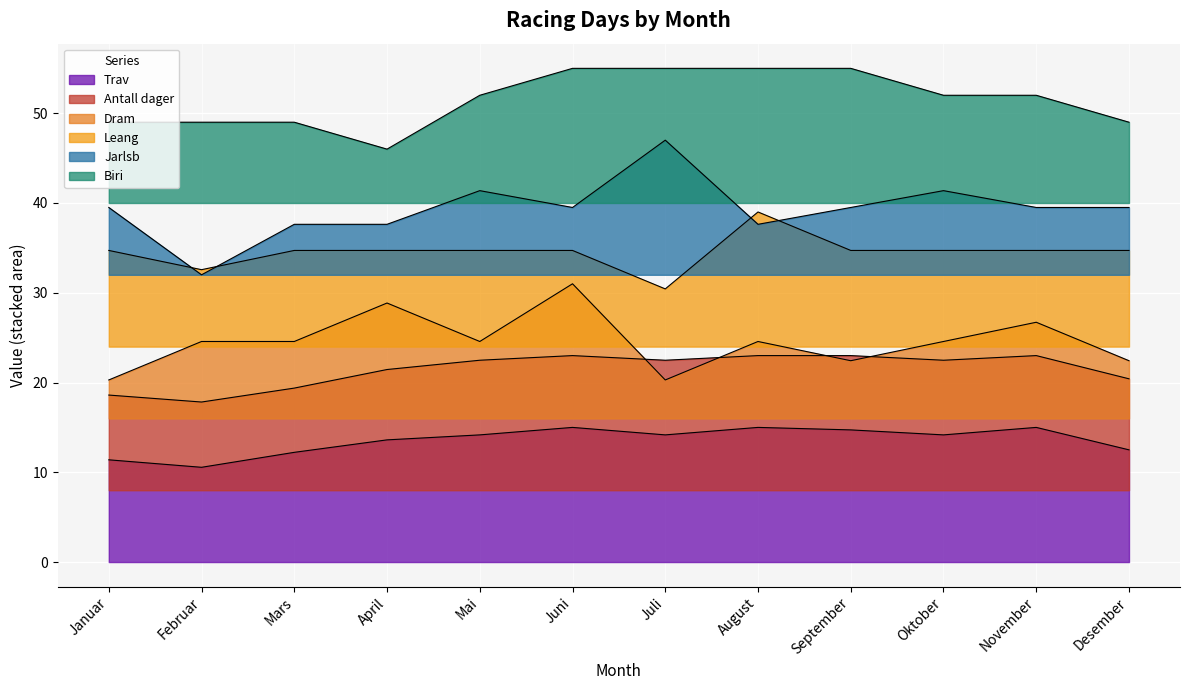

What is the label of the 3rd point from the left?

Mars